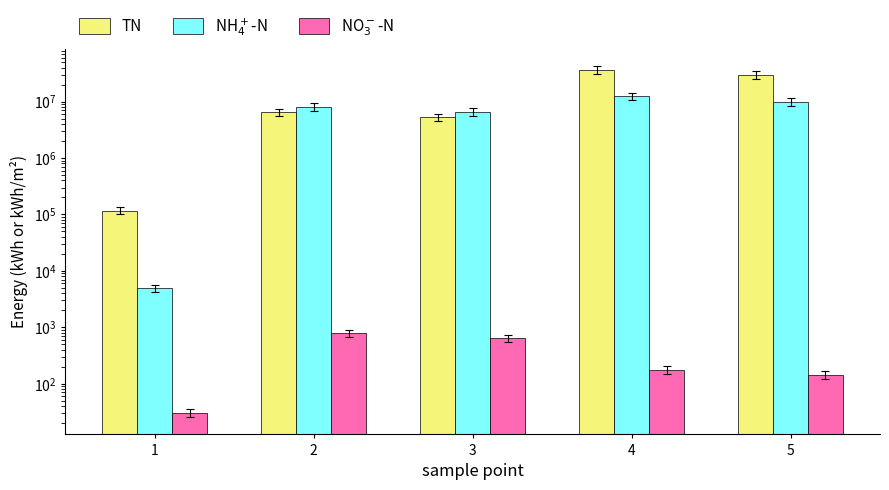

What is the total value across all series at 4?

49322405.3